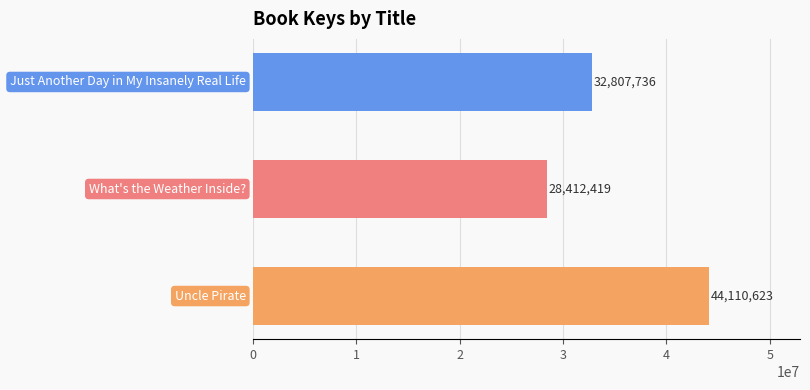

What is the sum of all values?

105330778